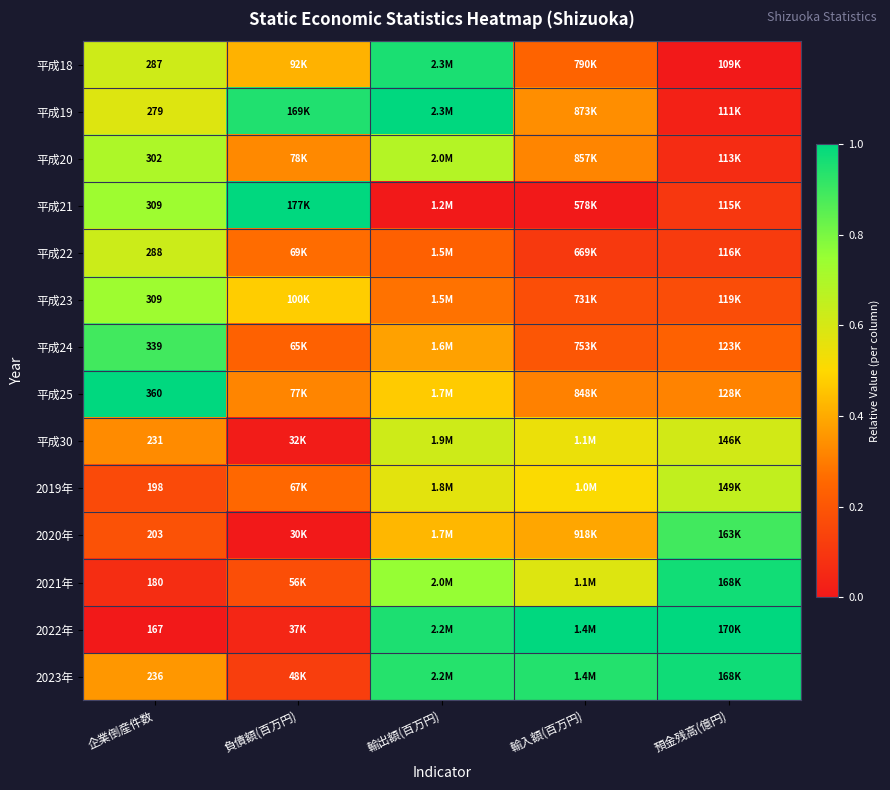

At 輸出額(百万円), list the series in order from smallest to largest.

平成21, 平成22, 平成23, 平成24, 2020年, 平成25, 2019年, 平成30, 平成20, 2021年, 2023年, 2022年, 平成18, 平成19